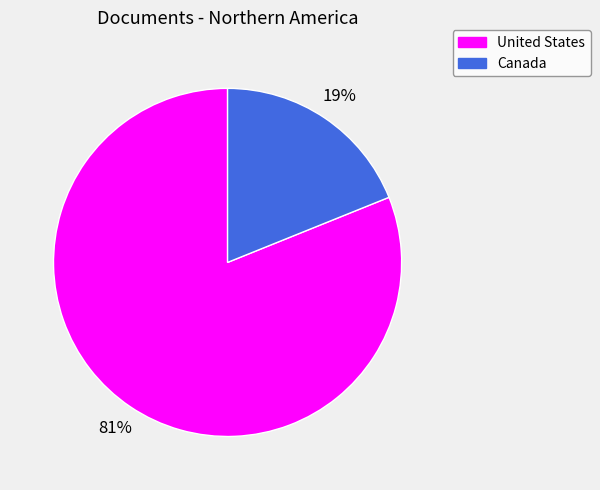

Between United States and Canada, which is larger?

United States